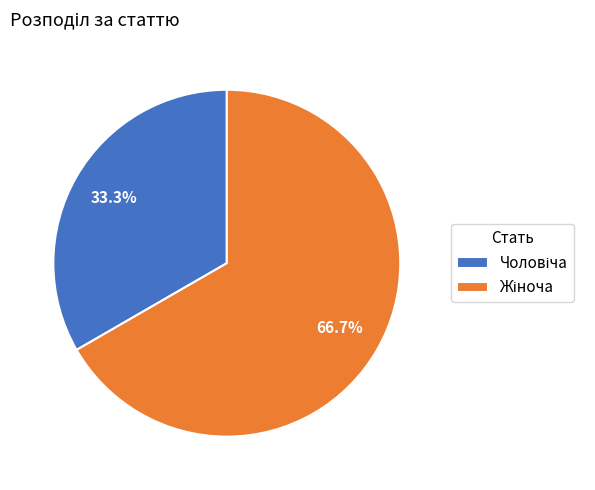

Is there a majority slice in this chart?

Yes